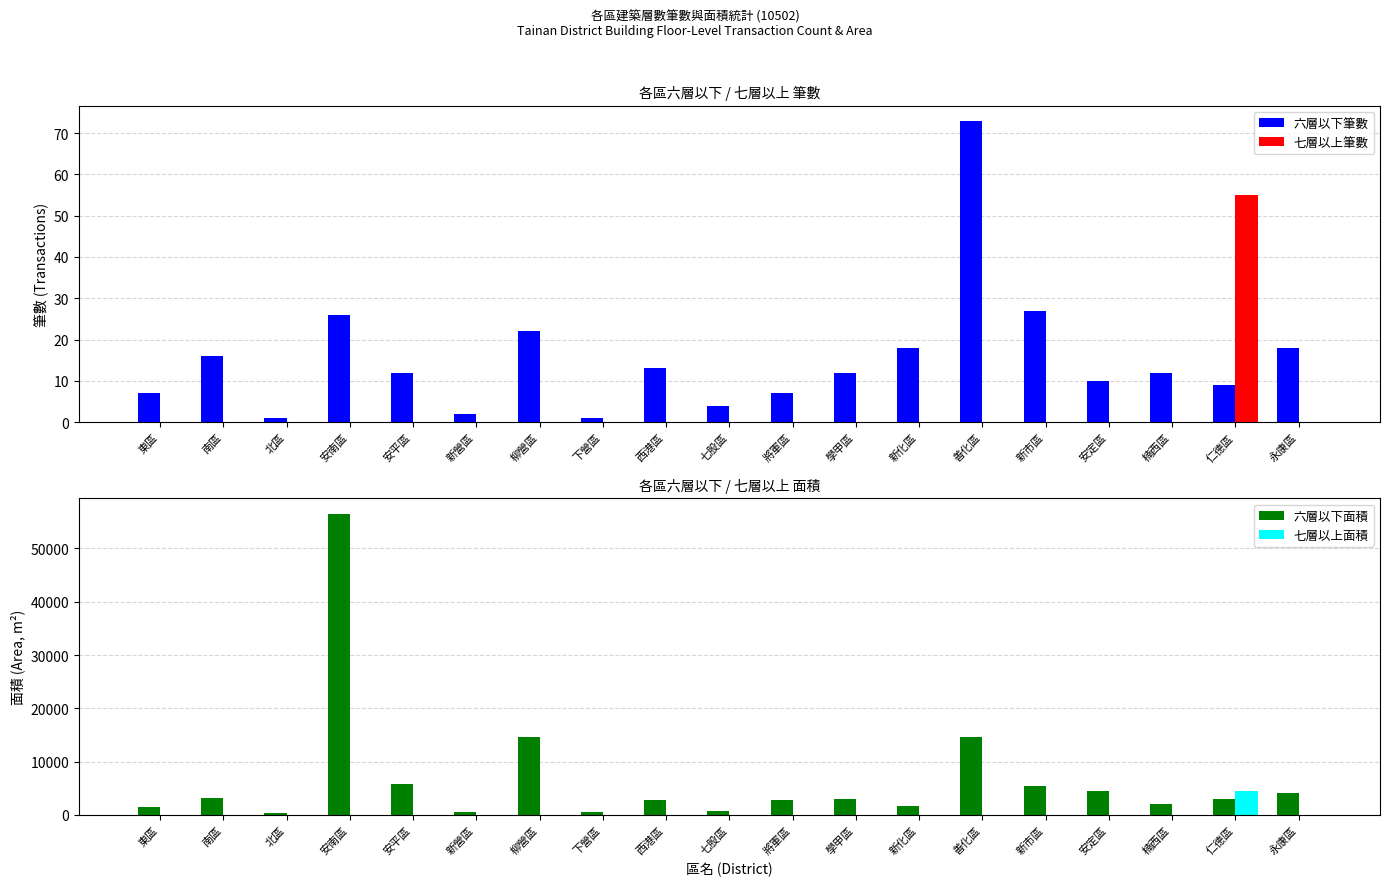

The 六層以下筆數 series shows 1.0 at 七股區. True or false?

False